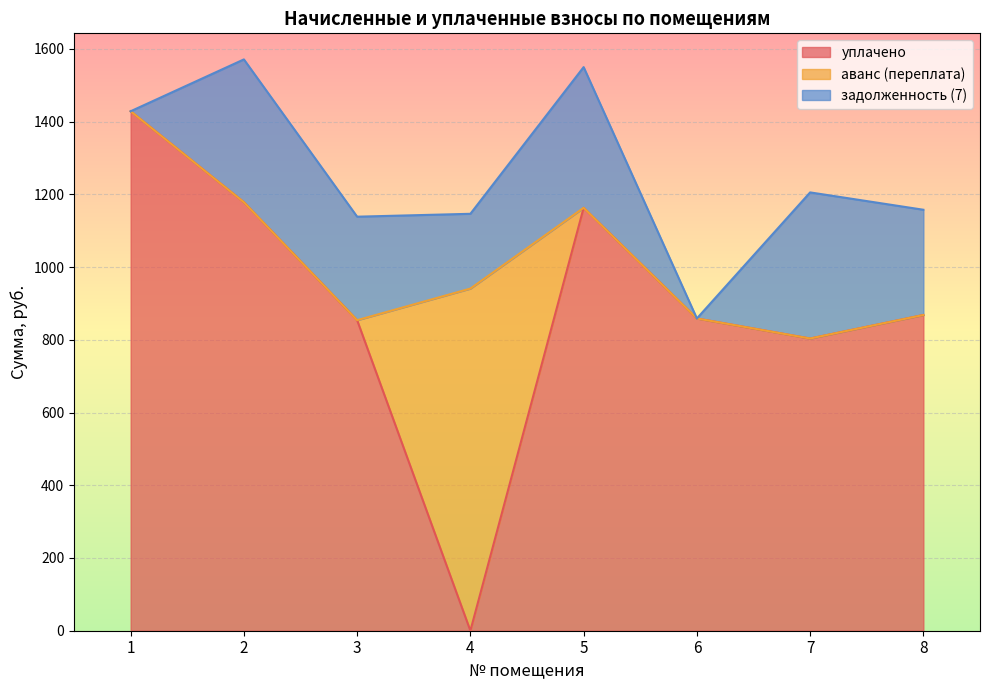

At which category does уплачено reach its first local valley?

4